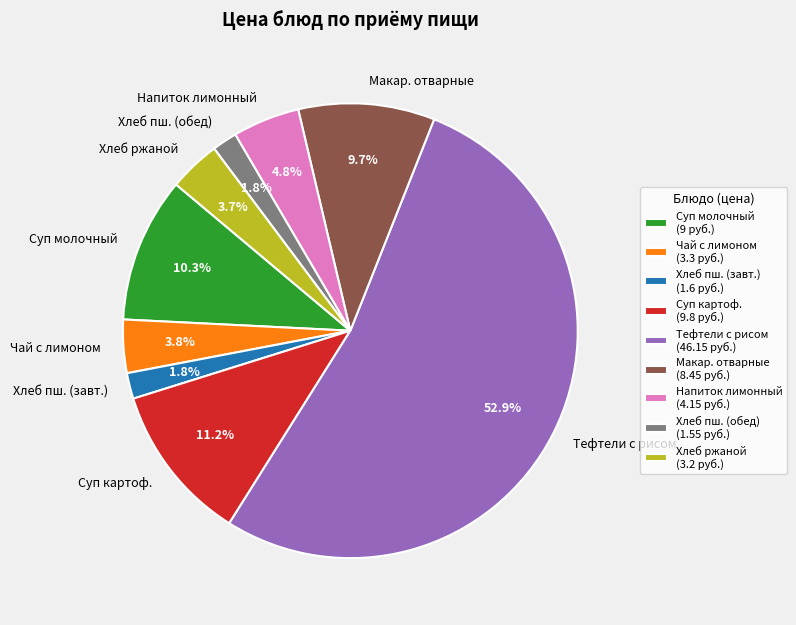

Combined, what portion of the pie is Макар. отварные and Суп молочный?

20.0%